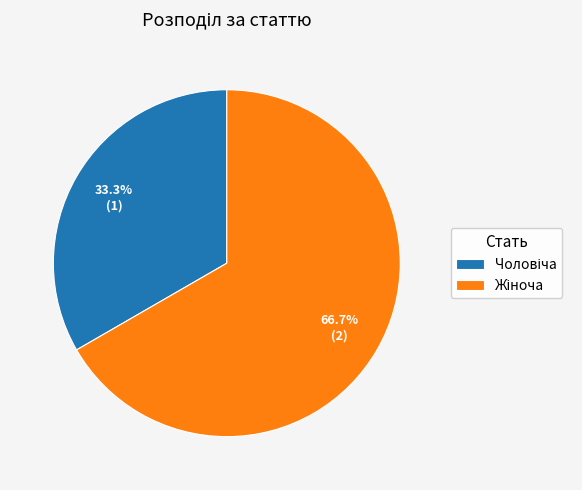

Does any single category account for the majority?

Yes